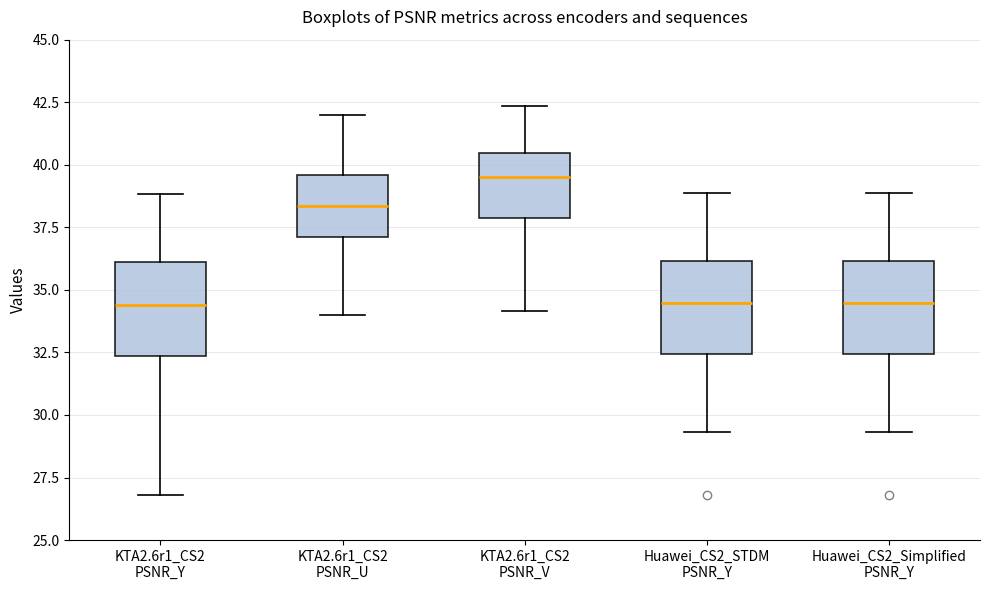

Reading left to right, read every box against the y-axis: the position of its median line, the range the box covers, and the ends of its whiskers. The values are not printed on the chart, so give them approximately, as read against the axis.

KTA2.6r1_CS2 PSNR_Y: median 34.5, box 32.5 to 36.0, whiskers 27.0 to 39.0
KTA2.6r1_CS2 PSNR_U: median 38.5, box 37.0 to 39.5, whiskers 34.0 to 42.0
KTA2.6r1_CS2 PSNR_V: median 39.5, box 38.0 to 40.5, whiskers 34.0 to 42.5
Huawei_CS2_STDM PSNR_Y: median 34.5, box 32.5 to 36.0, whiskers 29.5 to 39.0
Huawei_CS2_Simplified PSNR_Y: median 34.5, box 32.5 to 36.0, whiskers 29.5 to 39.0